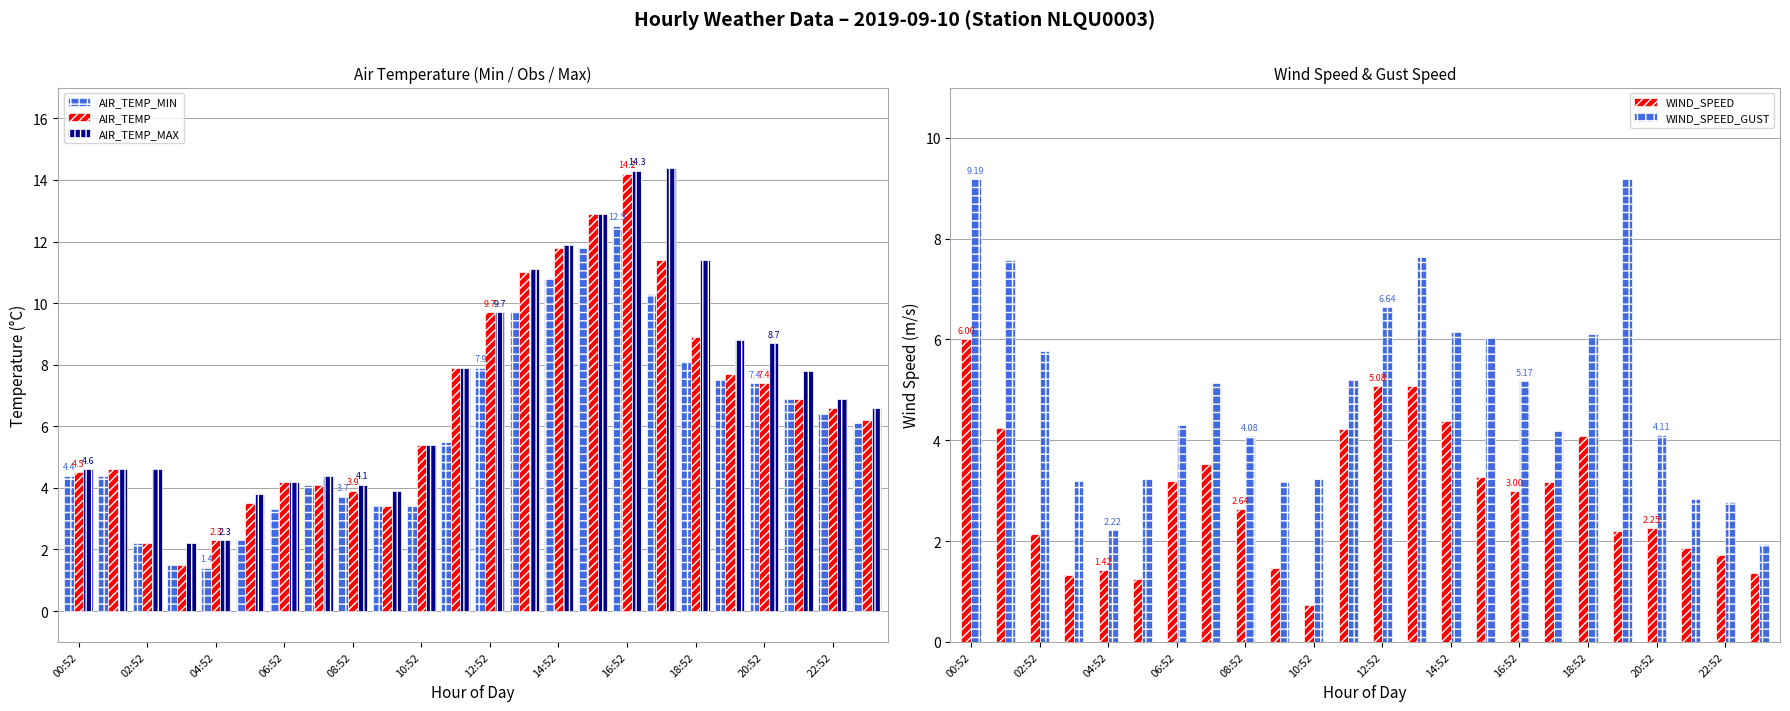

At which label does AIR_TEMP_MIN reach its peak?

16:52